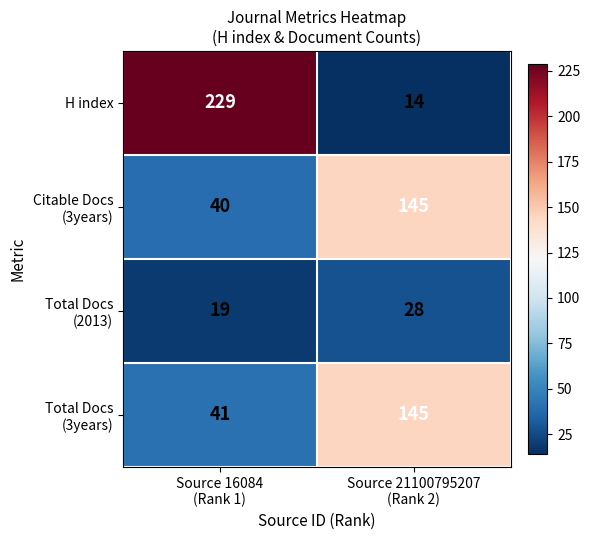

What is the difference between the maximum and minimum values in the H index series?

215